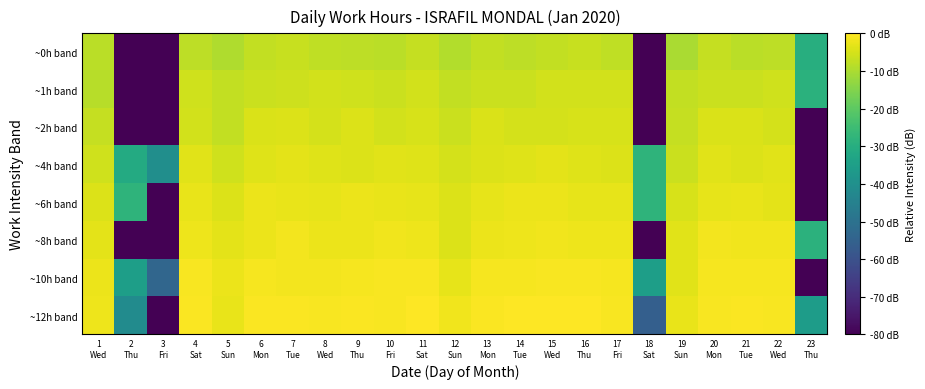

List the series in order of their peak value, lowest first.

~0h band, ~1h band, ~2h band, ~4h band, ~6h band, ~8h band, ~10h band, ~12h band